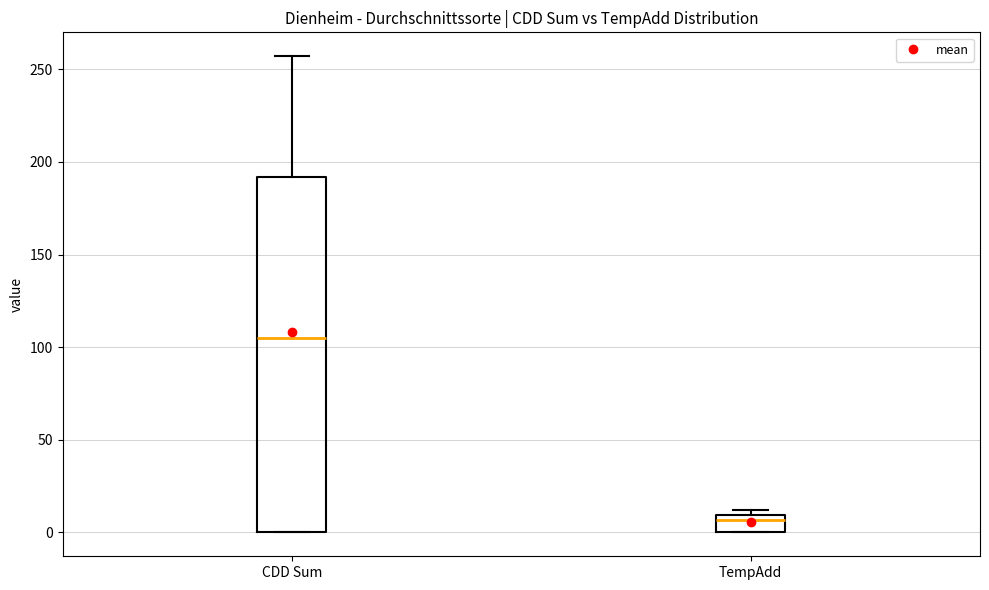

Reading left to right, read every box against the y-axis: the position of its median line, the range the box covers, and the ends of its whiskers. The values are not printed on the chart, so give them approximately, as read against the axis.

CDD Sum: median 105, box 0 to 190, whiskers 0 to 255
TempAdd: median 5, box 0 to 10, whiskers 0 to 10 (just above the box's upper edge)